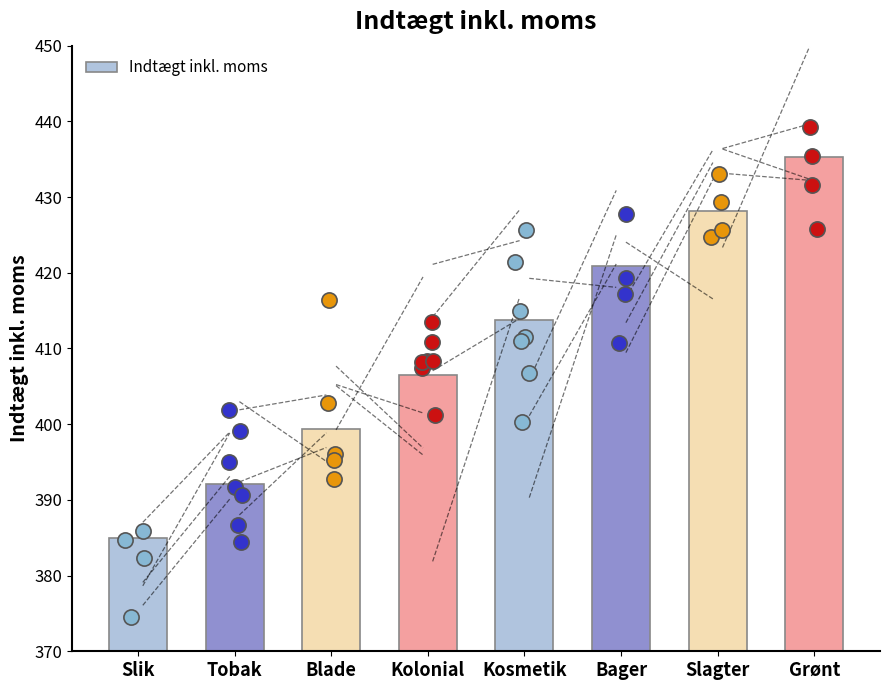

Between Kosmetik and Grønt, which is larger?

Grønt